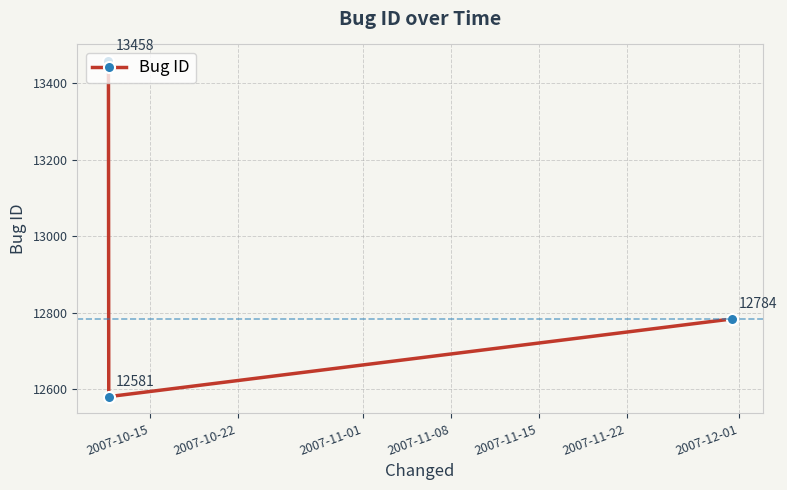

What is the value of the 1st point from the left?

13458